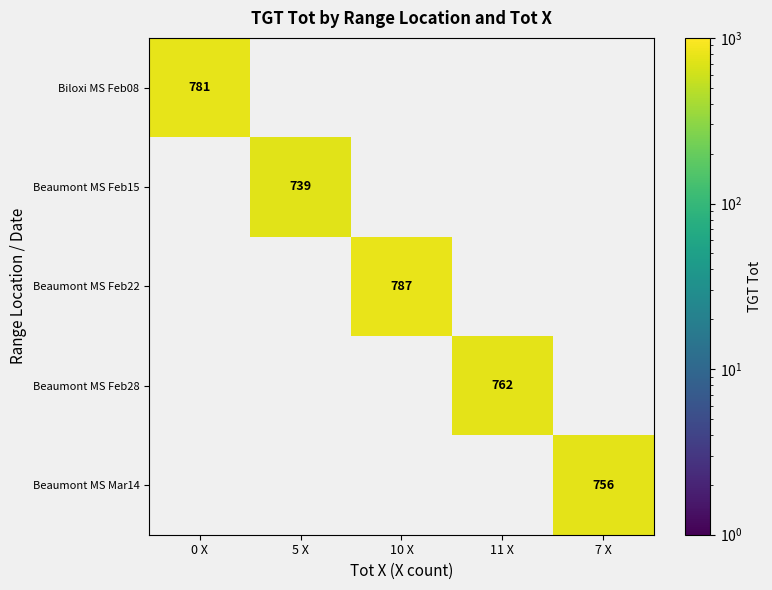

What is the maximum value shown in the chart?

787.0